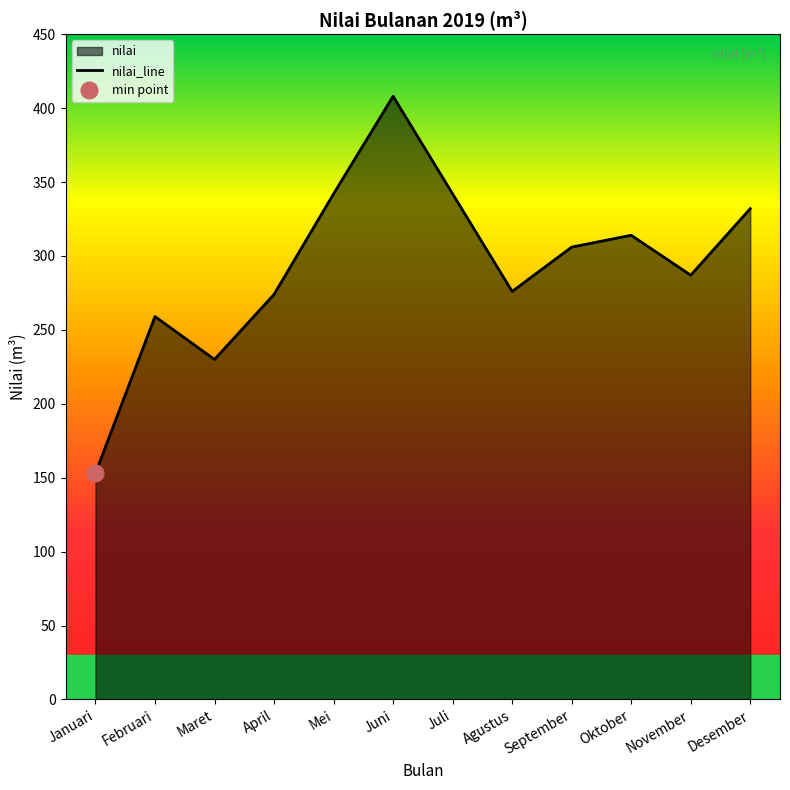

What is the label of the 11th point from the right?

Februari